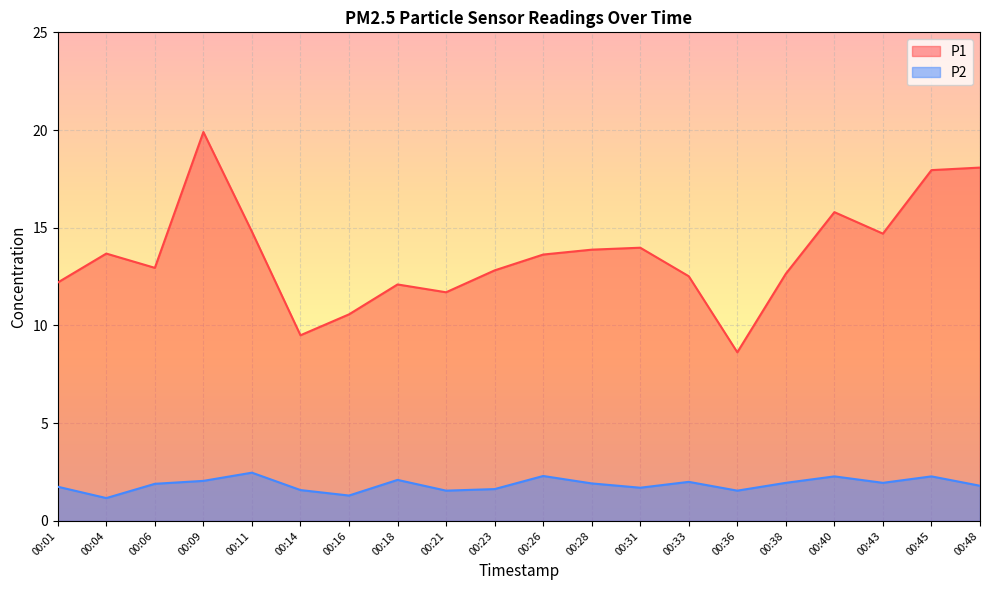

Count the number of data series in this chart.

2